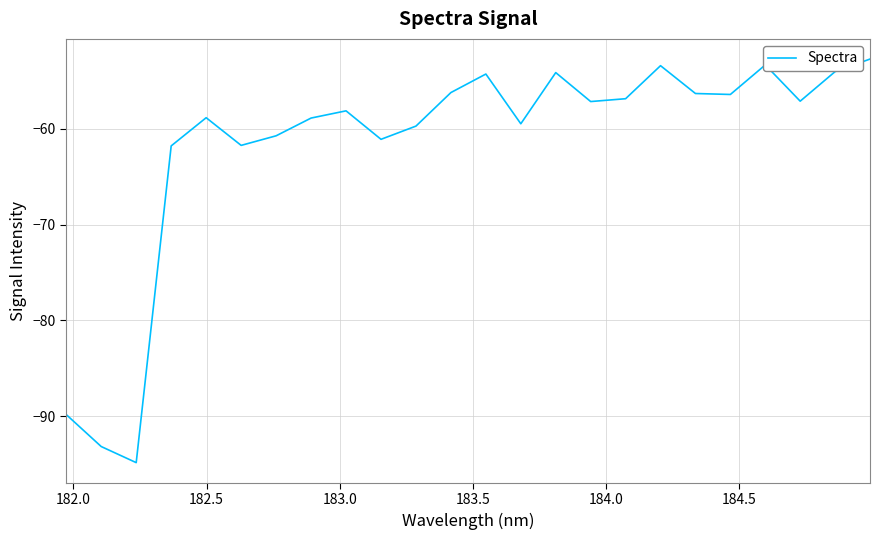

Is this an area chart (filled region under the line)?

No